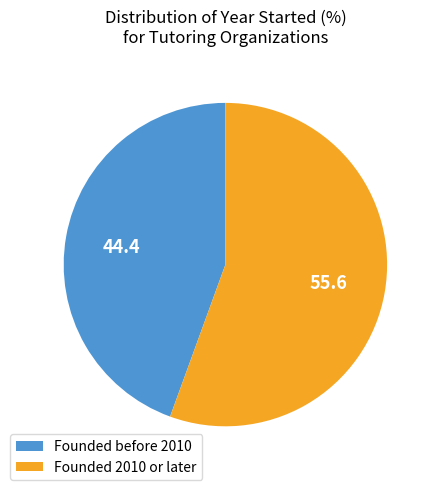

Rank the categories by value from highest to lowest.

Founded 2010 or later, Founded before 2010